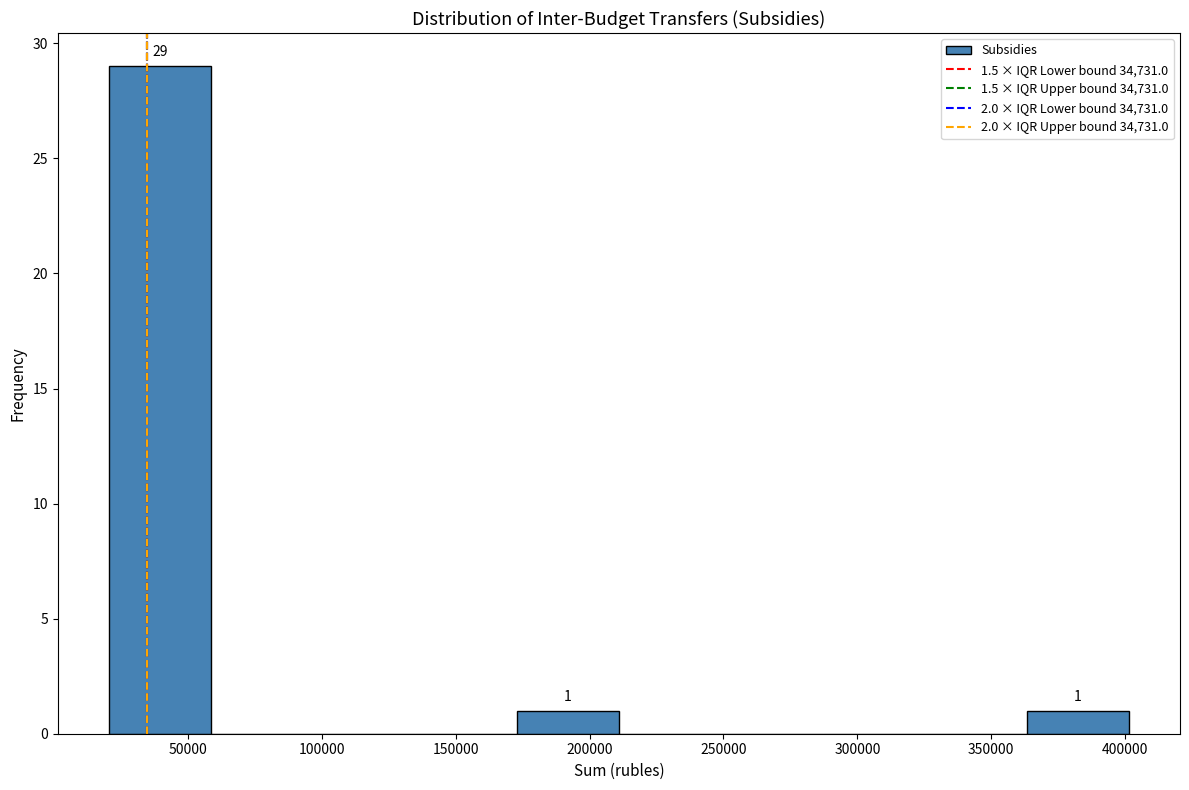

Which range on the x-axis has the tallest bar?

20000 to 60000